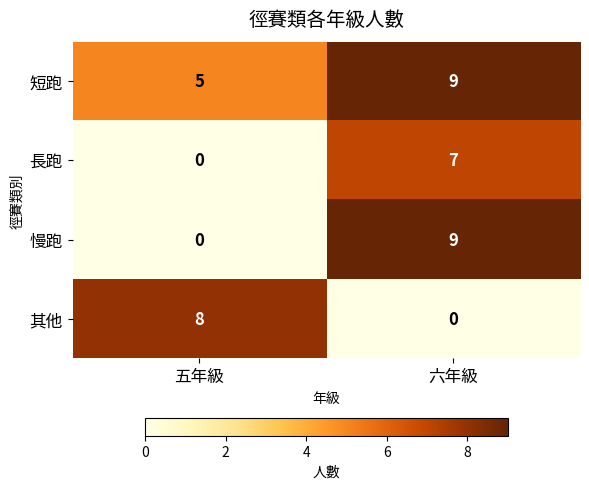

What is the sum of all 短跑 values?

14